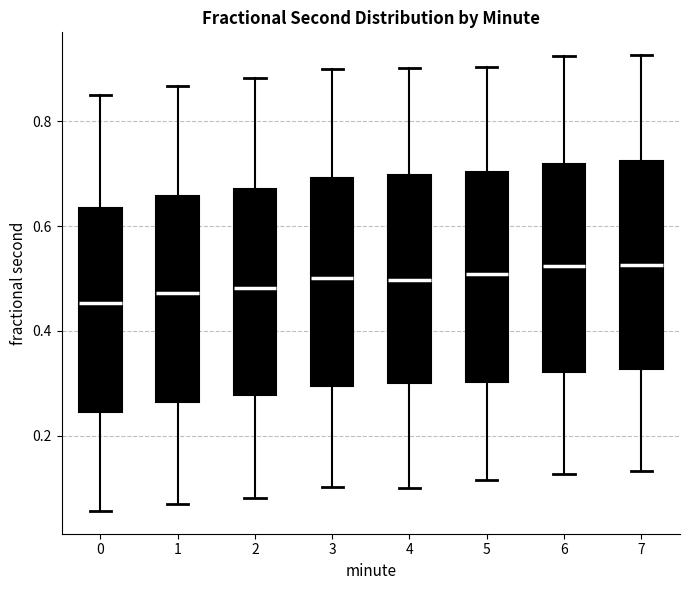

Reading left to right, read every box against the y-axis: the position of its median line, the range the box covers, and the ends of its whiskers. The values are not printed on the chart, so give them approximately, as read against the axis.

0: median 0.46, box 0.24 to 0.64, whiskers 0.06 to 0.86
1: median 0.48, box 0.26 to 0.66, whiskers 0.06 to 0.86
2: median 0.48, box 0.28 to 0.68, whiskers 0.08 to 0.88
3: median 0.50, box 0.30 to 0.70, whiskers 0.10 to 0.90
4: median 0.50, box 0.30 to 0.70, whiskers 0.10 to 0.90
5: median 0.50, box 0.30 to 0.70, whiskers 0.12 to 0.90
6: median 0.52, box 0.32 to 0.72, whiskers 0.12 to 0.92
7: median 0.52, box 0.32 to 0.72, whiskers 0.14 to 0.92